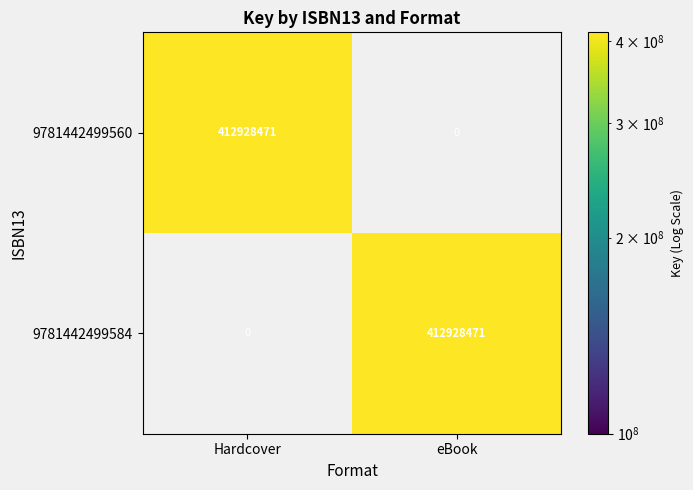

What is the greatest value displayed?

412928471